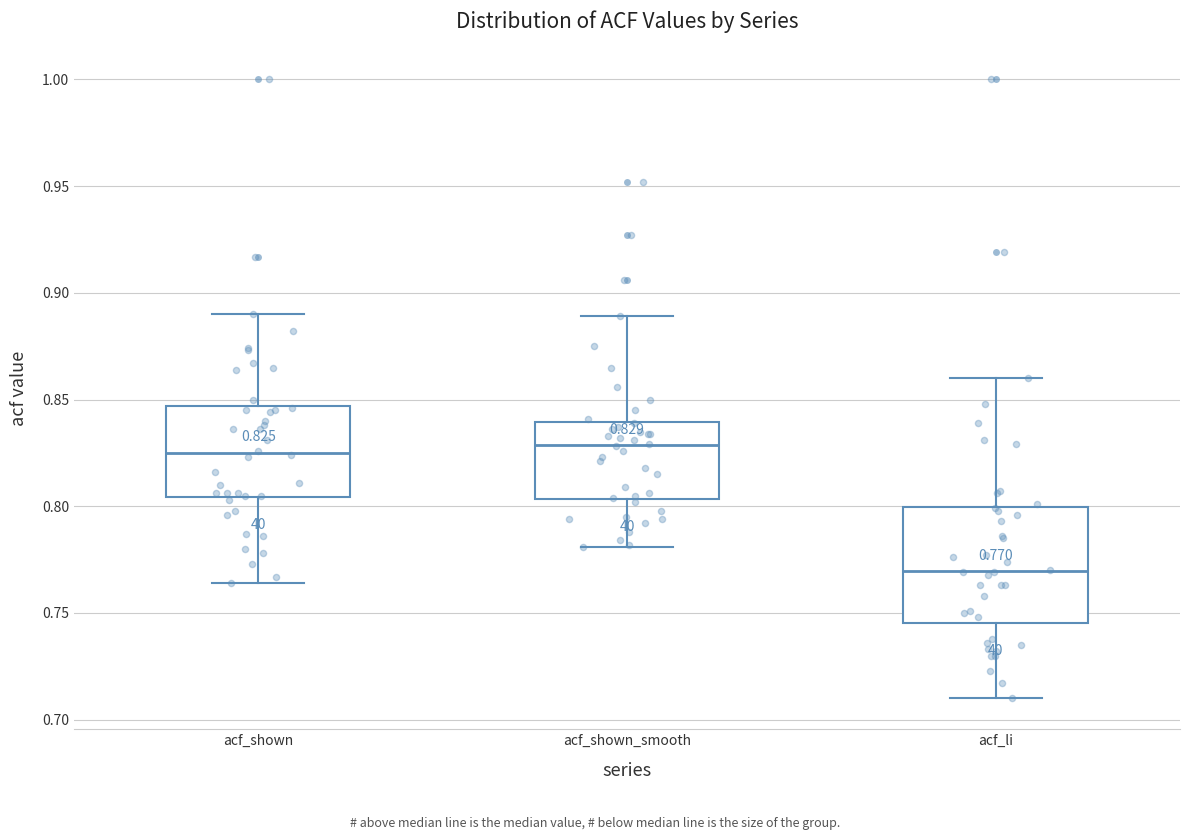

Which box is the tallest, from its lower edge to its upper edge?

acf_li